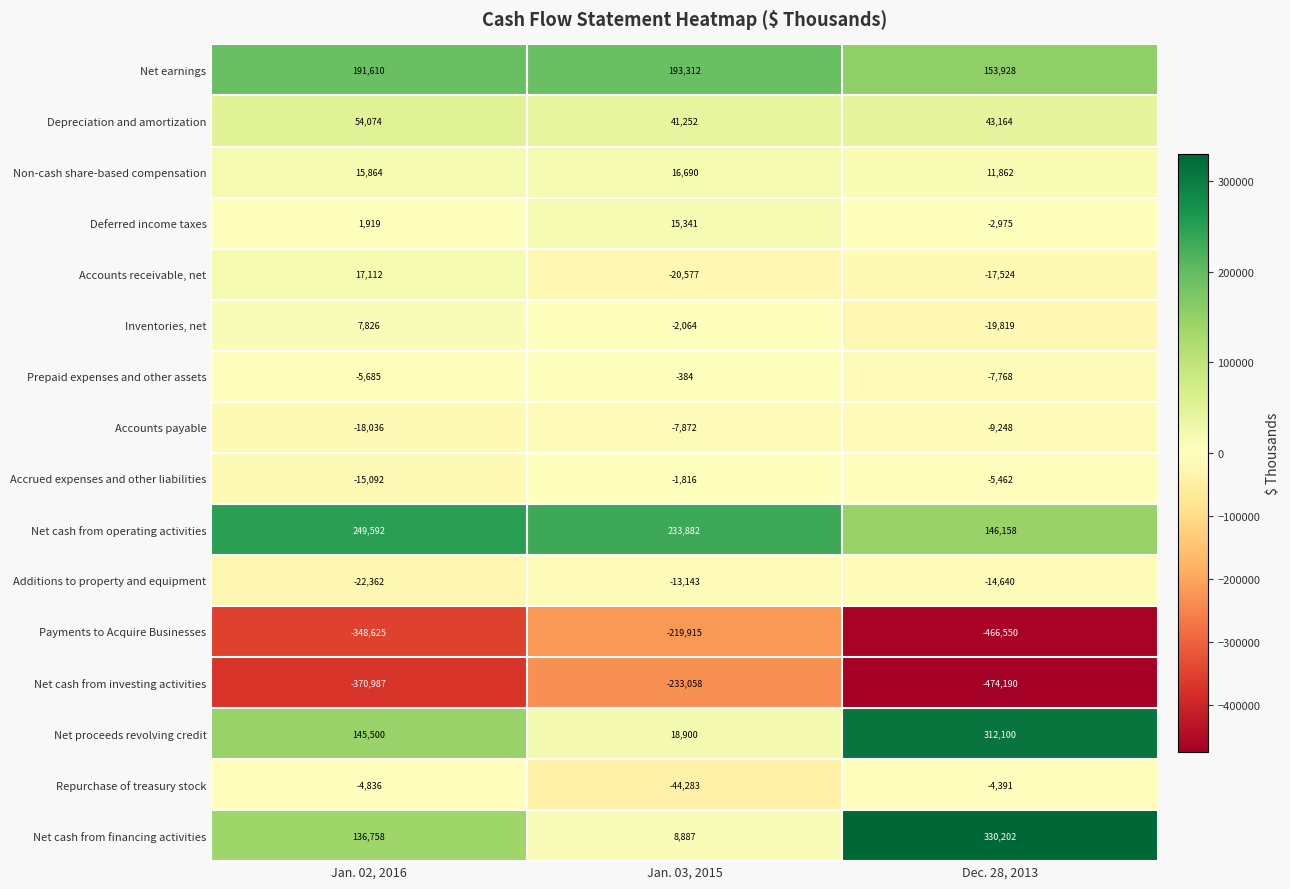

What is the smallest value displayed?

-474190